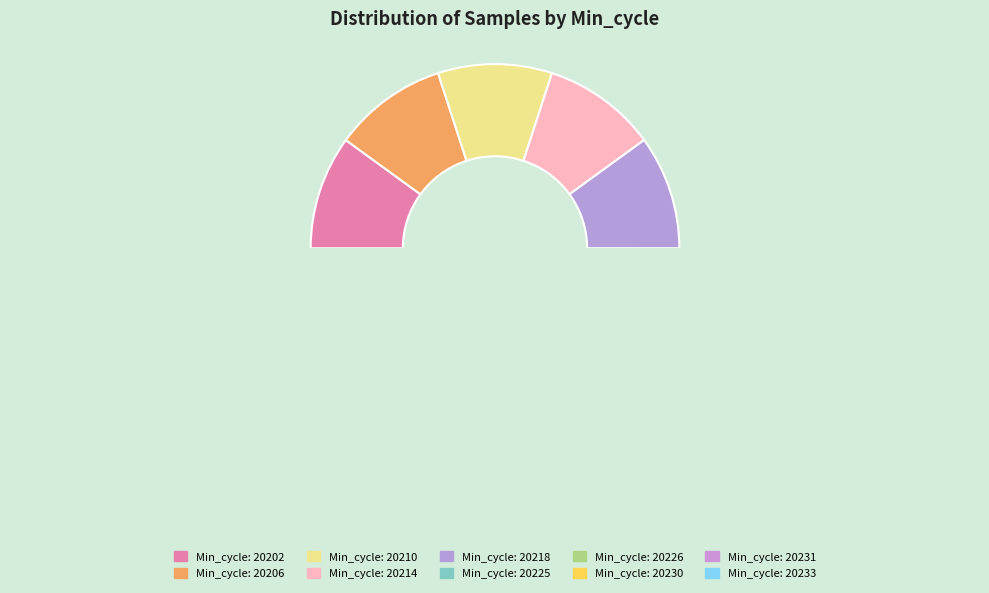

Count the number of slices in the pie.

10